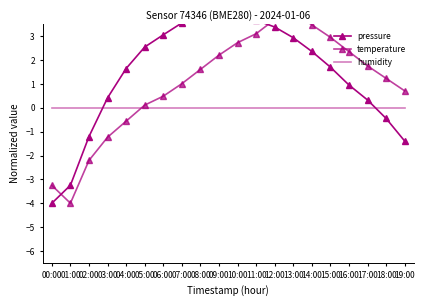

The pressure series shows 2.4 at 14:00. True or false?

True